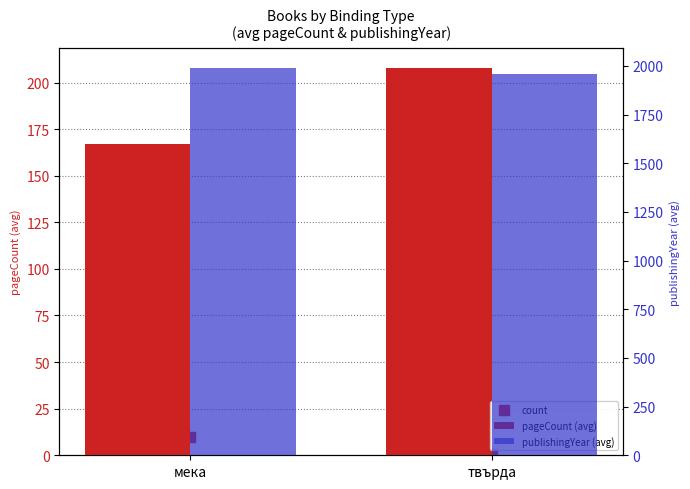

Which series reaches the minimum Y coordinate?

count